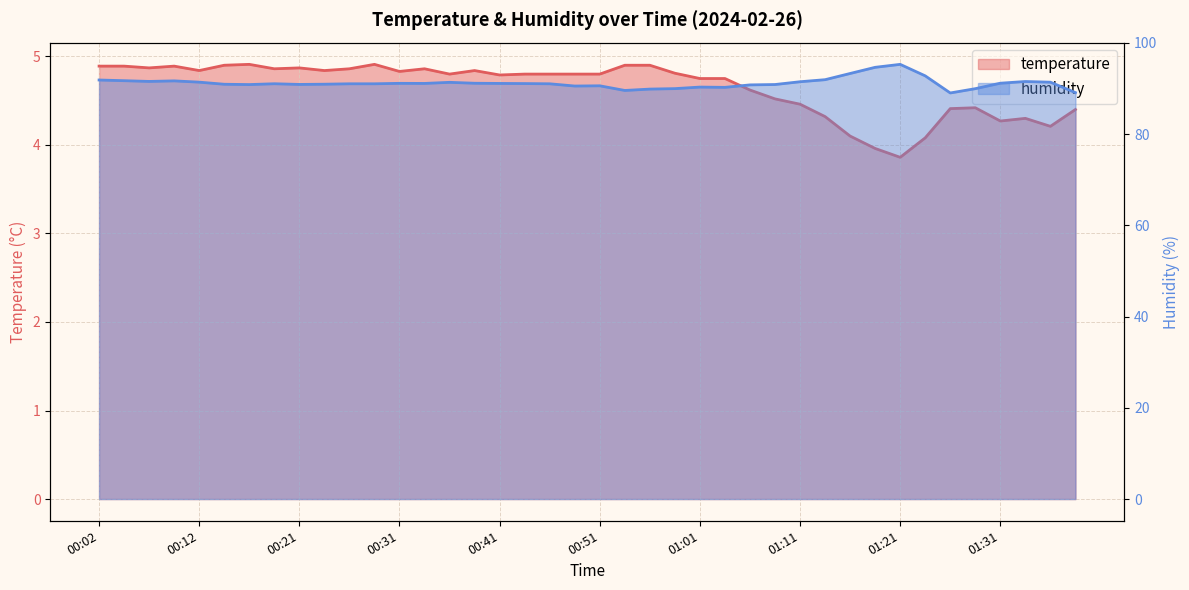

True or false: humidity and temperature cross at least once.

False